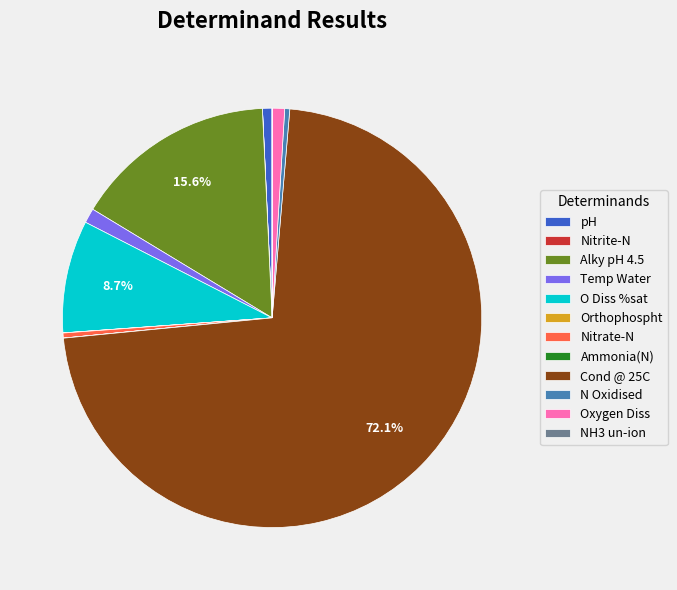

To the nearest percent, what is the difference between the largest and smallest slice percentages?

72%